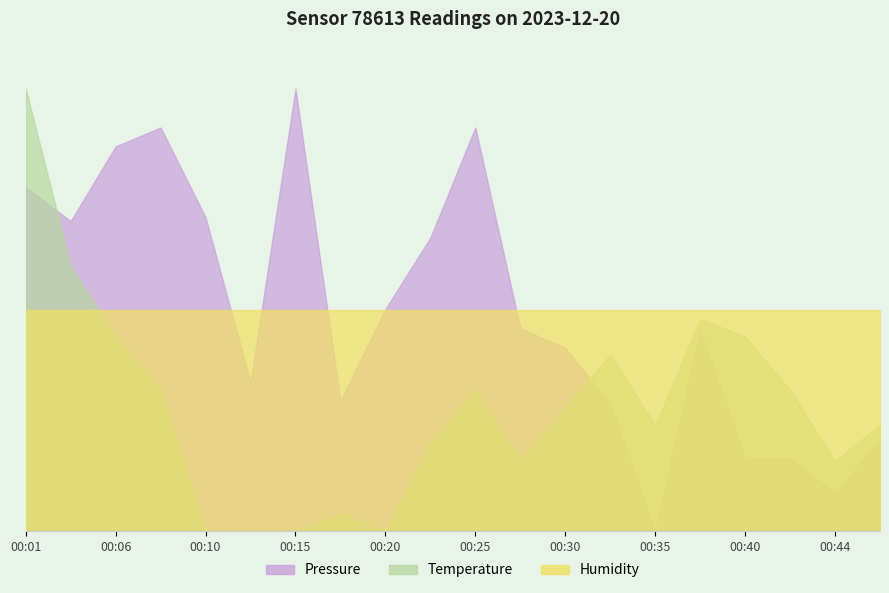

What is the approximate value of temperature at 00:35?

3.8